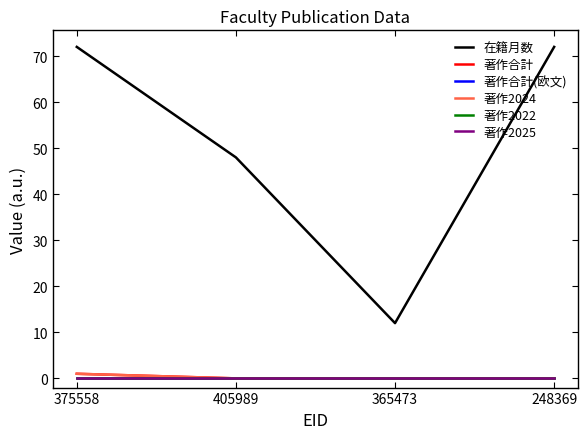

True or false: 著作合計(欧文) and 著作2022 intersect in this chart.

False